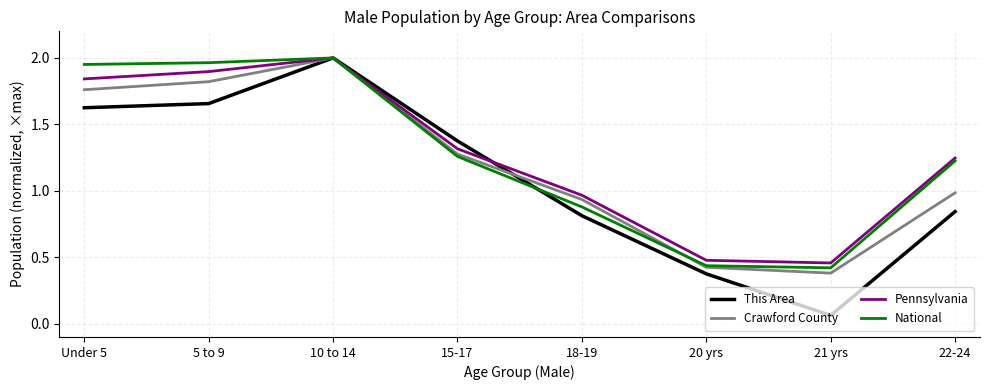

Which category has the highest value across all series?

10 to 14